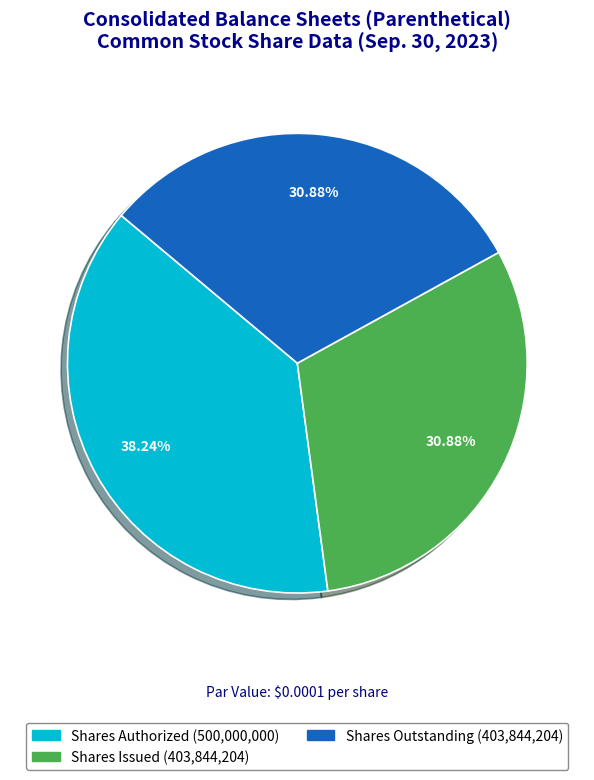

How many slices are in this pie chart?

3